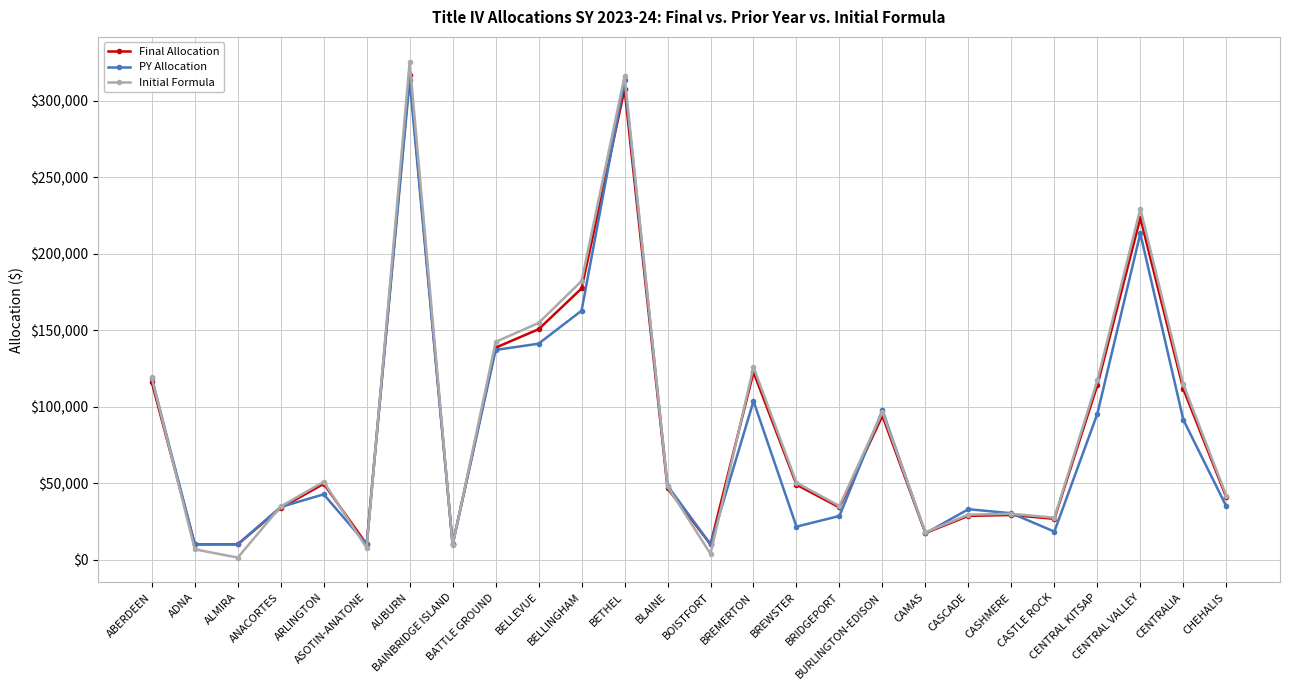

Rank the series by their maximum value, from lowest to highest.

PY Allocation, Final Allocation, Initial Formula